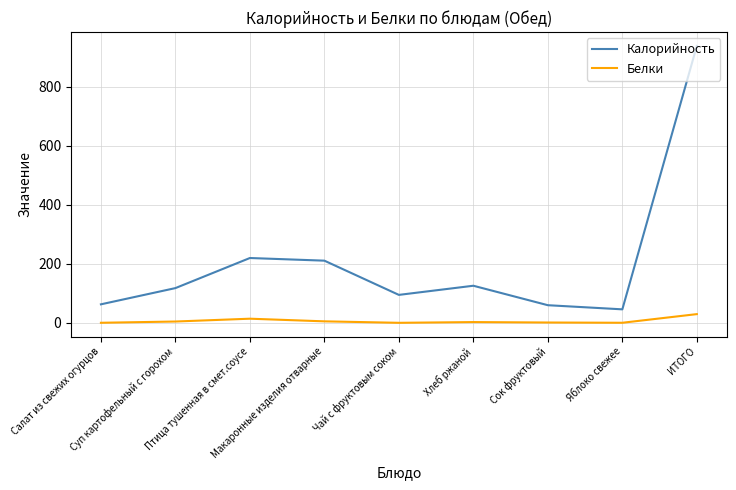

Where is the first local maximum for Белки?

Птица тушенная в смет.соусе